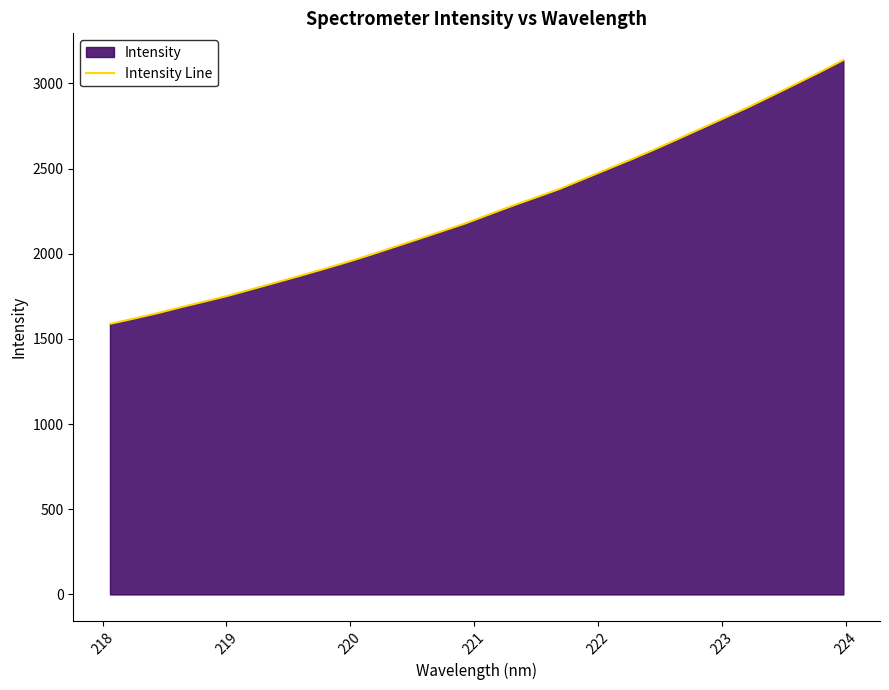

What is the maximum value shown in the chart?

3136.5